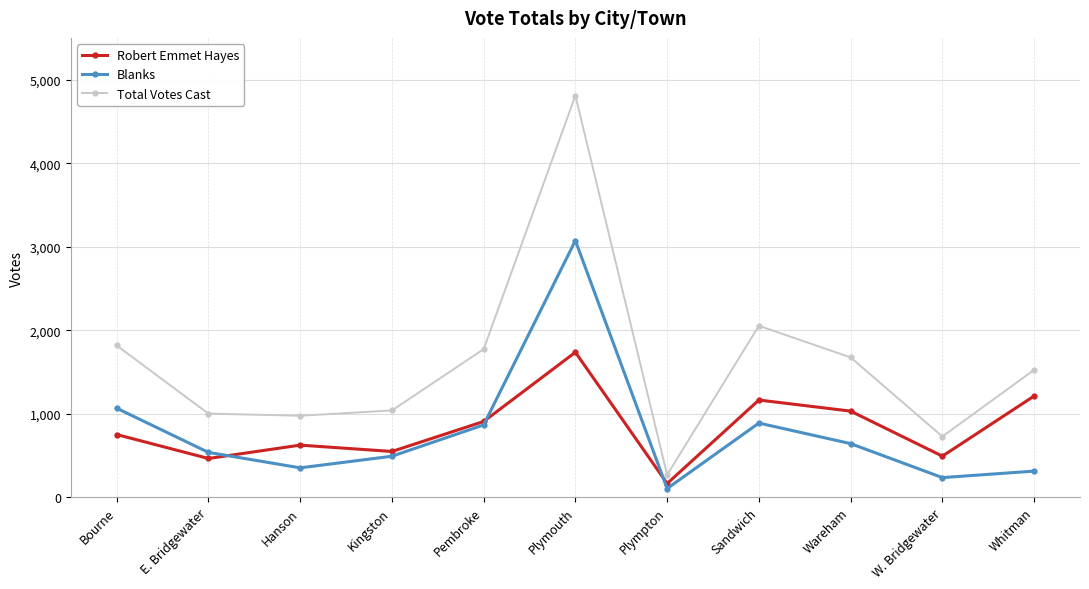

What is the spread (max minus min) of values at E. Bridgewater?

537